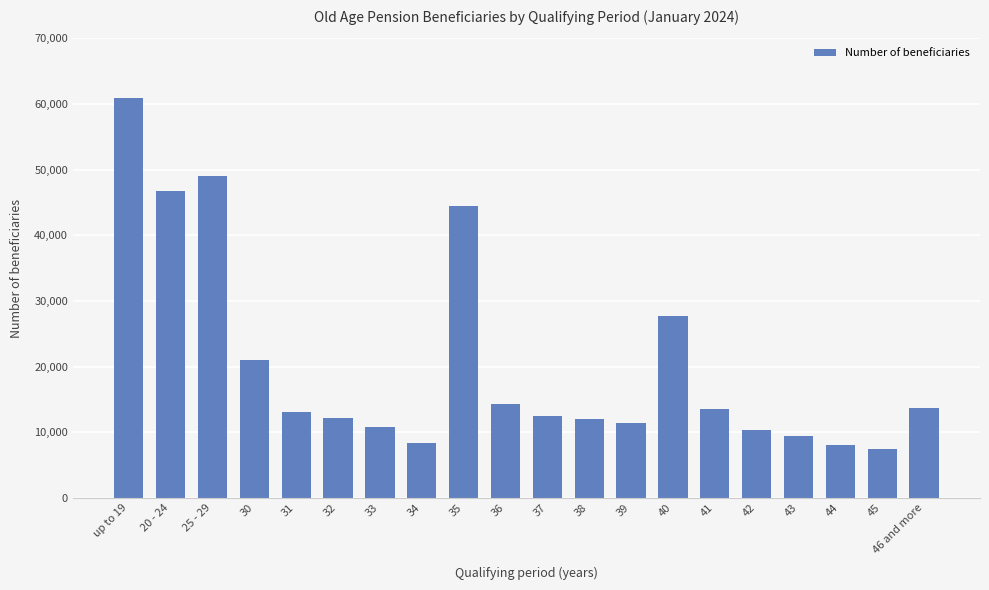

What value does the data have at 31, to the nearest 50?

13050